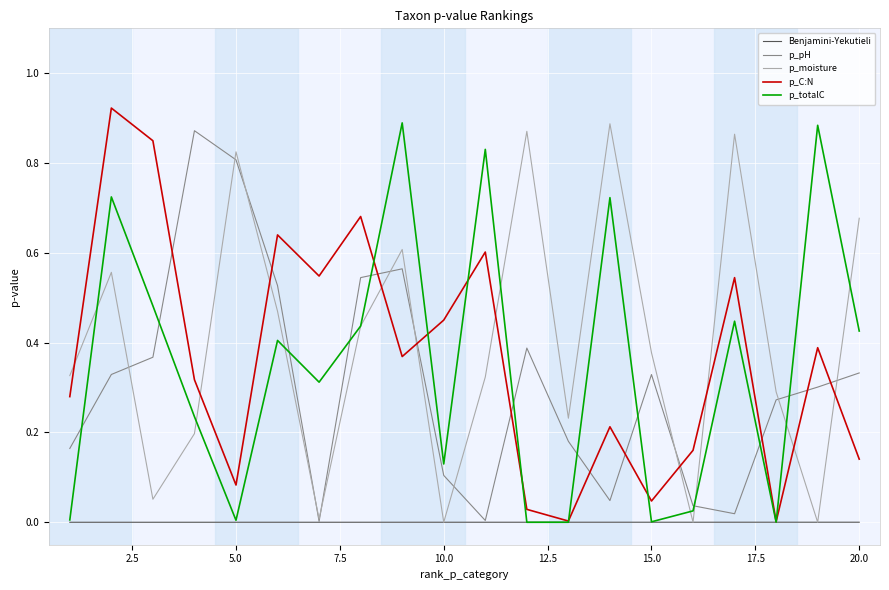

How many lines are shown in the chart?

5